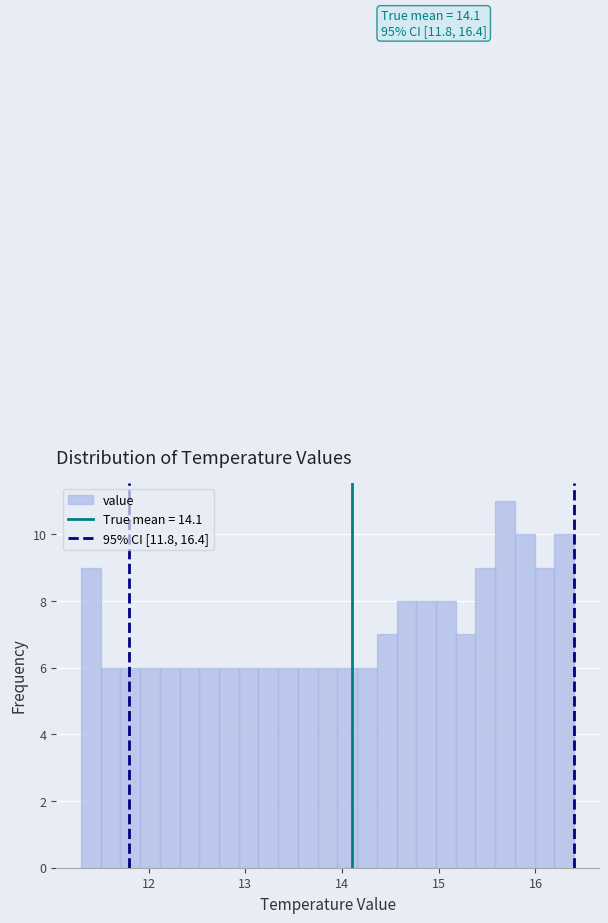

Read against the x-axis, roughly where is the centre of the tallest bar?

15.7